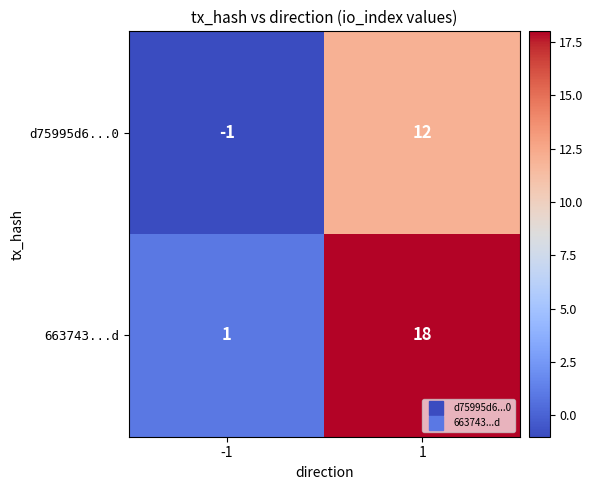

At how many categories does at least one series exceed 17?

1